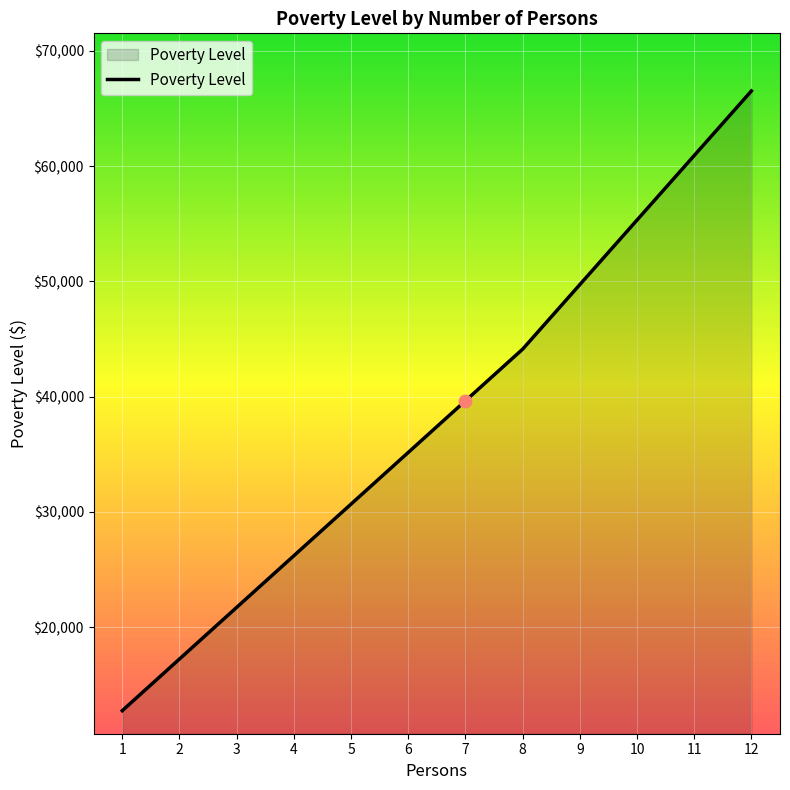

Which has a higher value, 9 or 7?

9